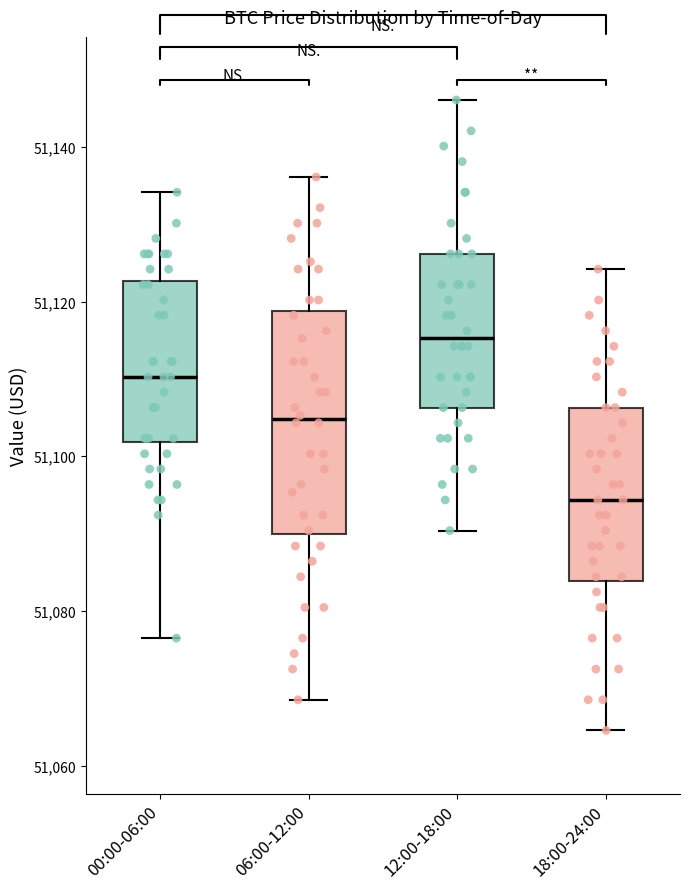

Comparing the boxes themselves (not the whiskers), which one is the tallest?

06:00-12:00